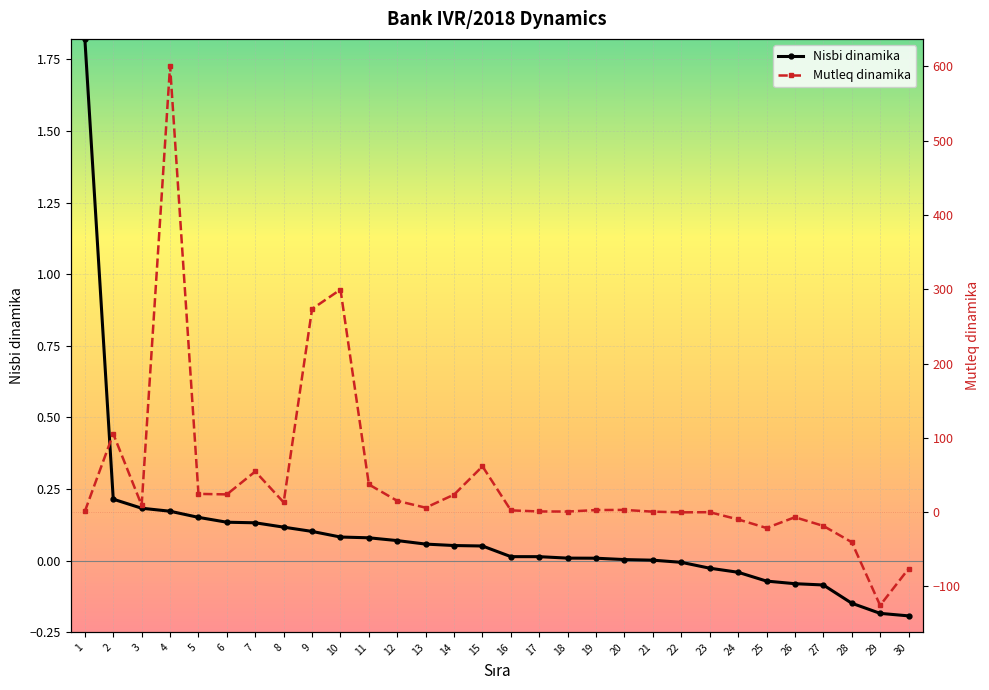

The value of Nisbi dinamika at 14 is 0.0. True or false?

False